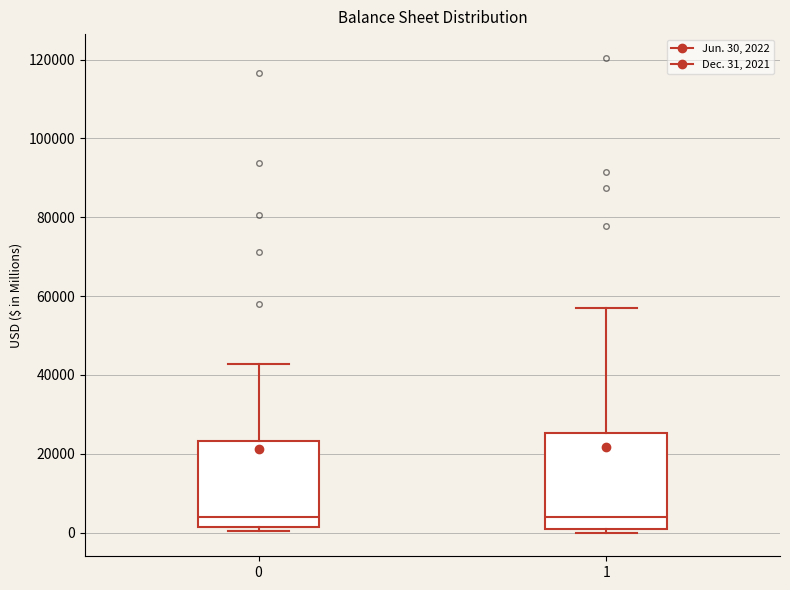

Reading left to right, read every box against the y-axis: the position of its median line, the range the box covers, and the ends of its whiskers. The values are not printed on the chart, so give them approximately, as read against the axis.

0: median 4000, box 2000 to 24000, whiskers 0 to 42000
1: median 4000, box 0 to 26000, whiskers 0 (just below the box's lower edge) to 56000